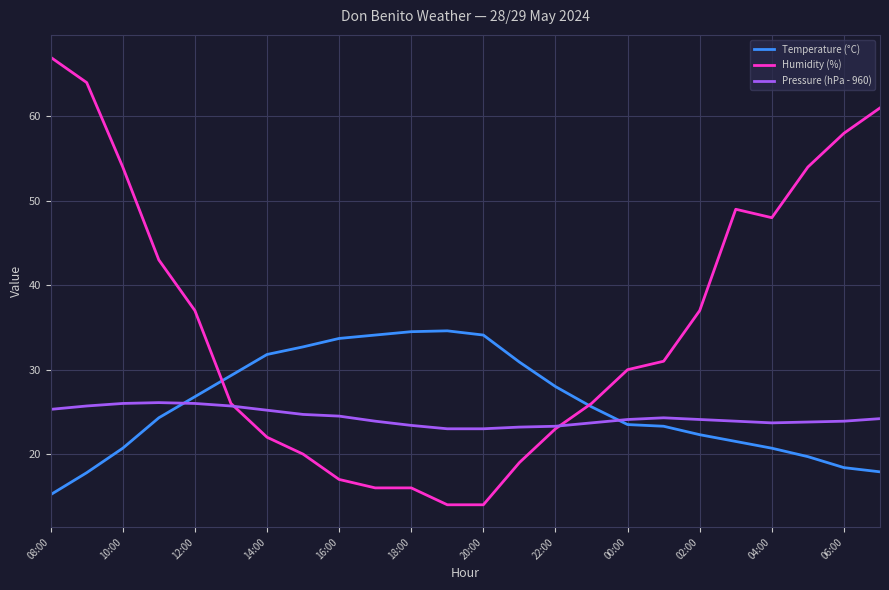

Which series has the widest spread of values?

Humidity (%)